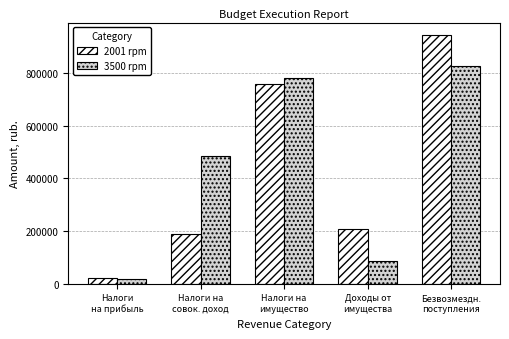

What is the difference between the maximum and second lowest values in the 3500 rpm series?

741561.0